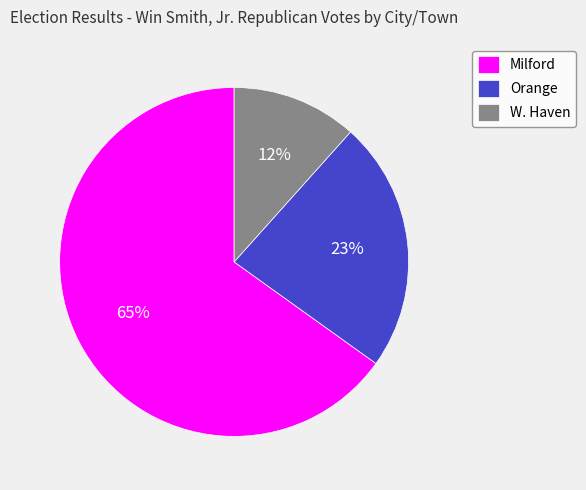

Is the sum of Orange and W. Haven greater than half?

No